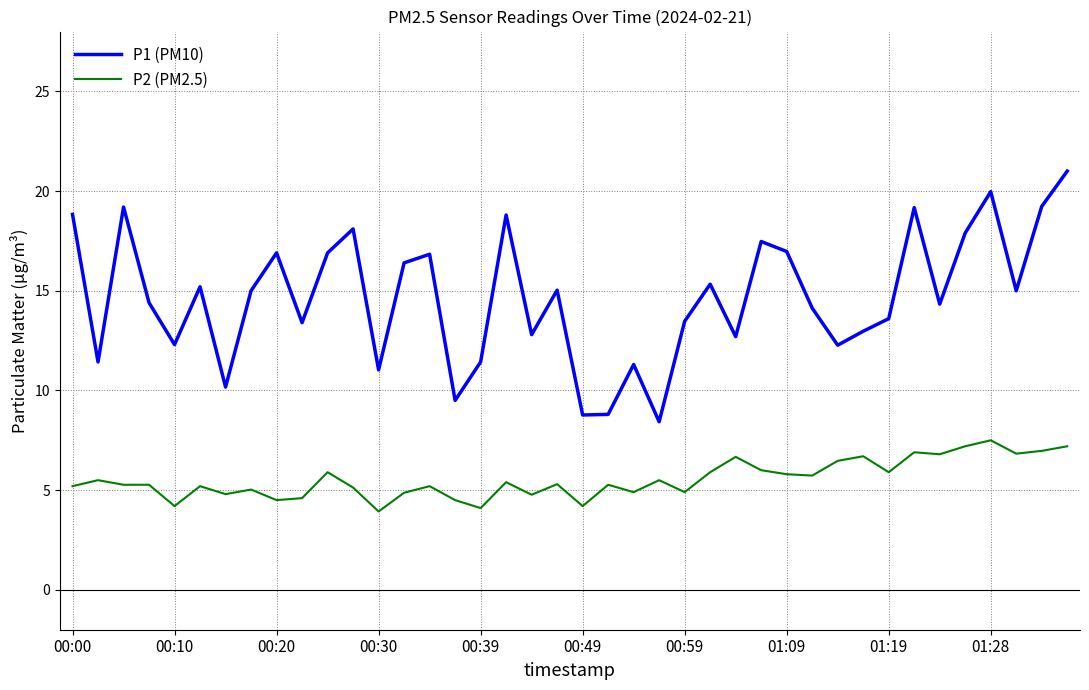

Which series has the largest total across all categories?

P1 (PM10)